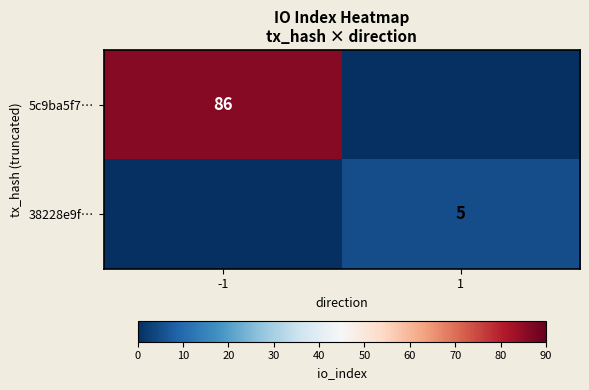

The 38228e9f… series shows 5 at 1. True or false?

True